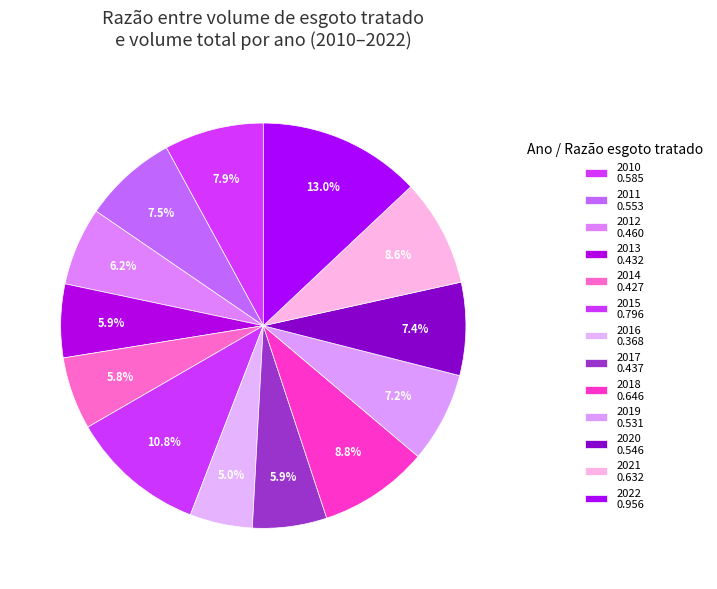

What percentage is NOT represented by 2013?

94.1%